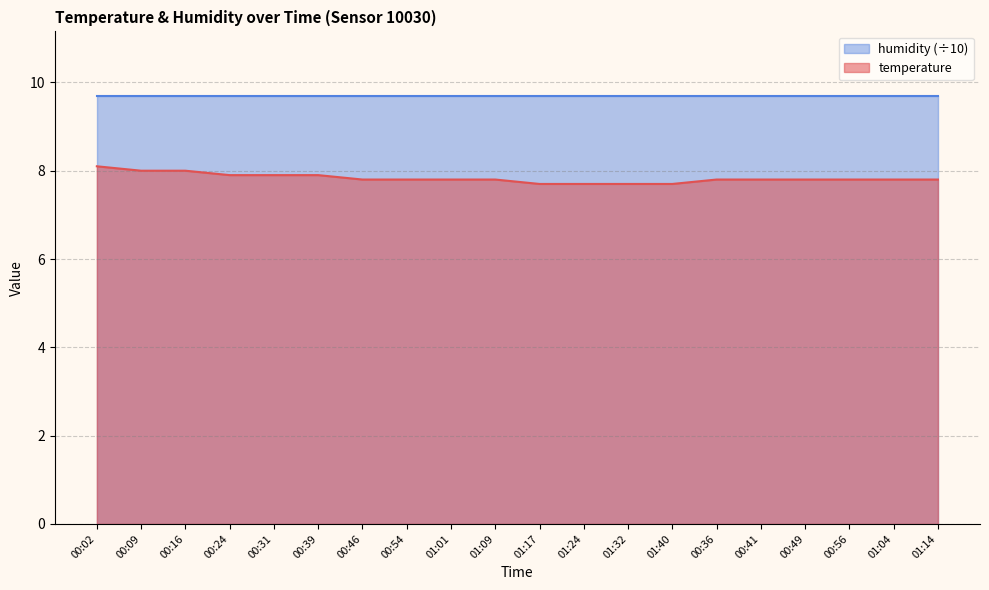

Reading left to right, what are all the values shown in this chart?

00:02=8.1	00:09=8.0	00:16=8.0	00:24=7.9	00:31=7.9	00:39=7.9	00:46=7.8	00:54=7.8	01:01=7.8	01:09=7.8	01:17=7.7	01:24=7.7	01:32=7.7	01:40=7.7	00:36=7.8	00:41=7.8	00:49=7.8	00:56=7.8	01:04=7.8	01:14=7.8